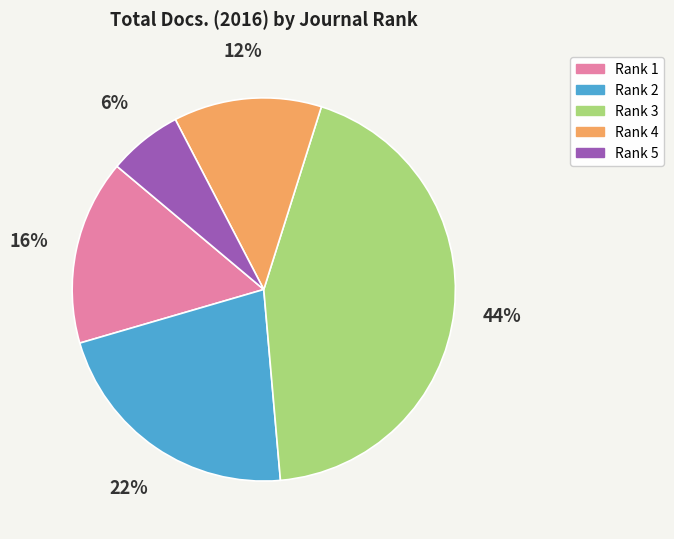

To the nearest percent, what portion does Rank 2 represent?

22%